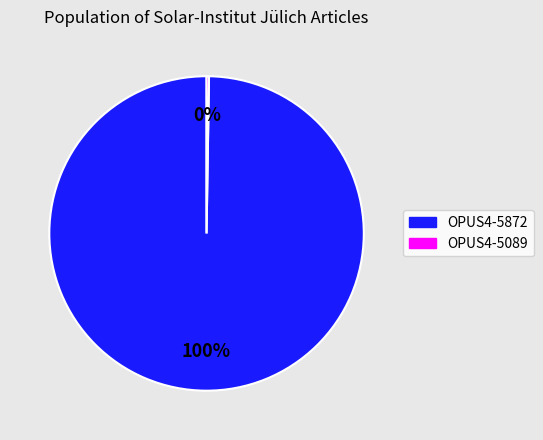

What is the largest slice in the pie chart?

OPUS4-5872